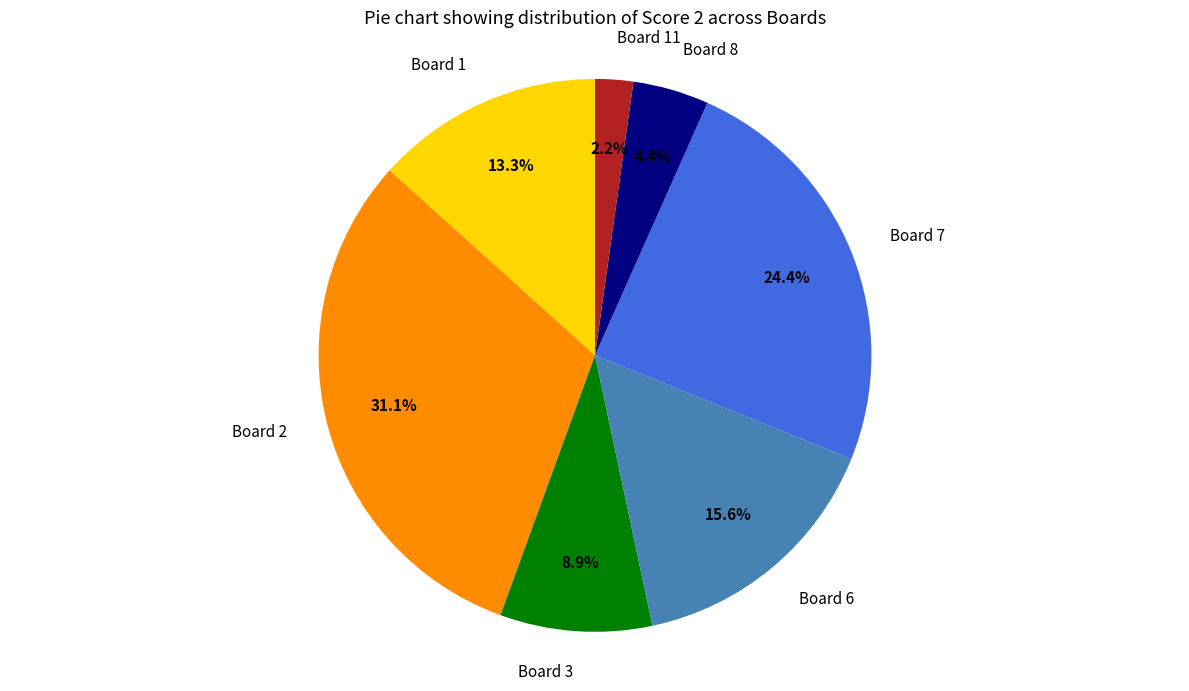

Rank the categories by value from highest to lowest.

Board 2, Board 7, Board 6, Board 1, Board 3, Board 8, Board 11